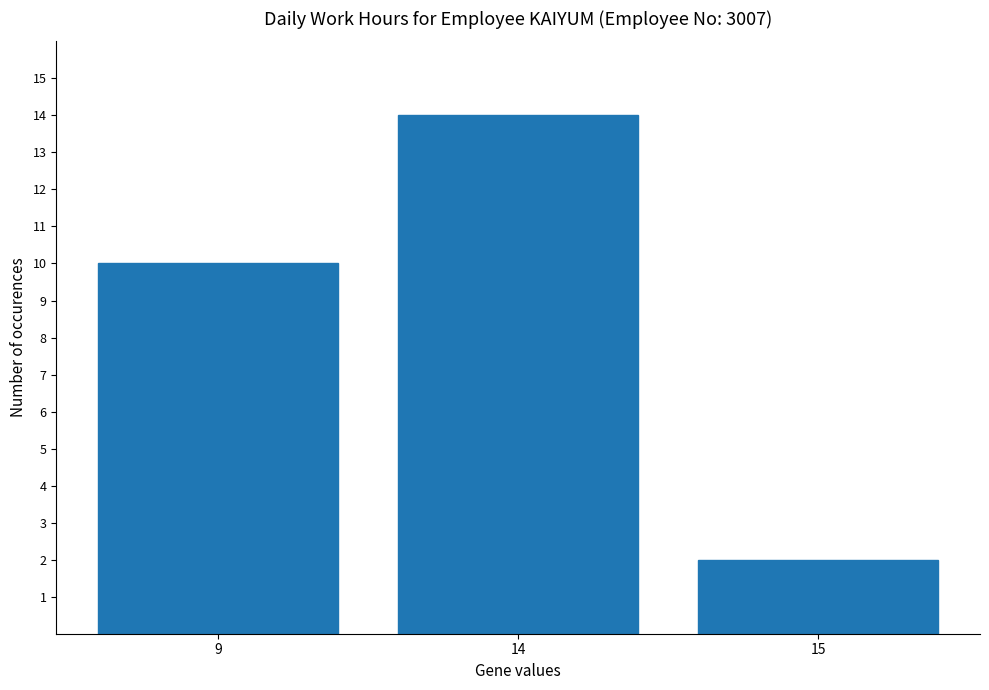

The chart shows a value of 15 at 9. True or false?

False